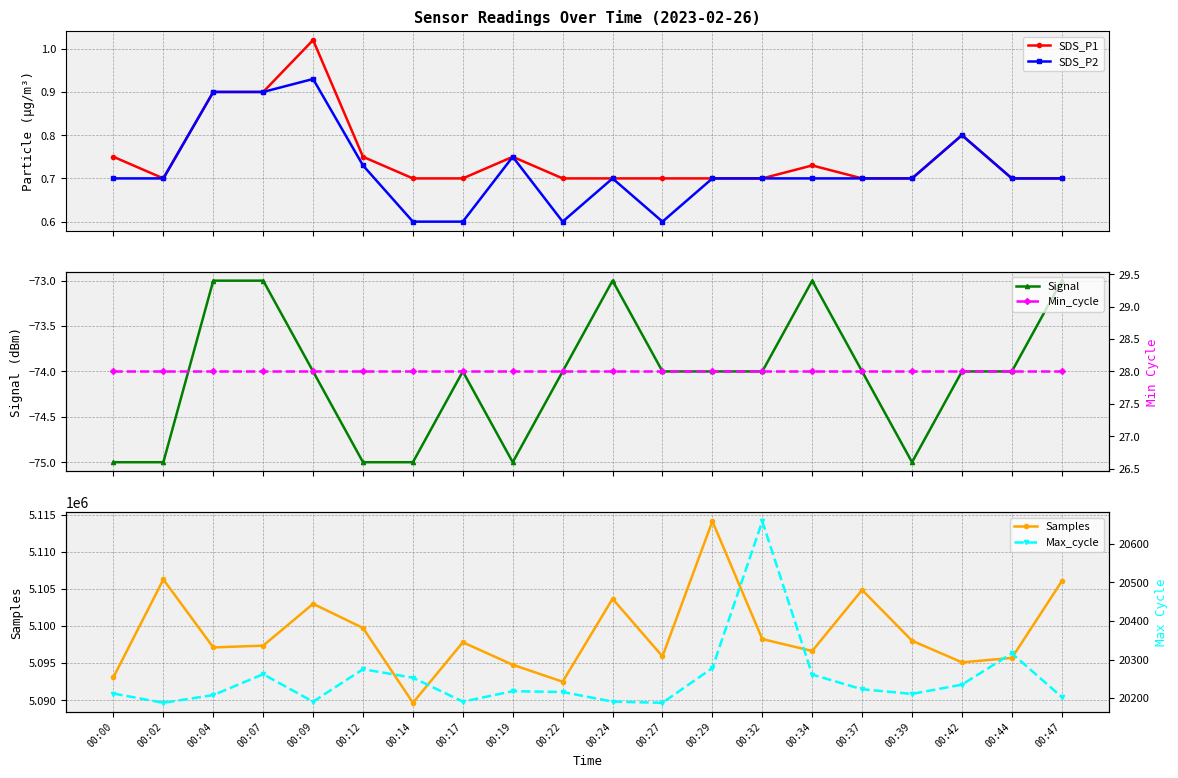

True or false: Min_cycle and Signal cross at least once.

False